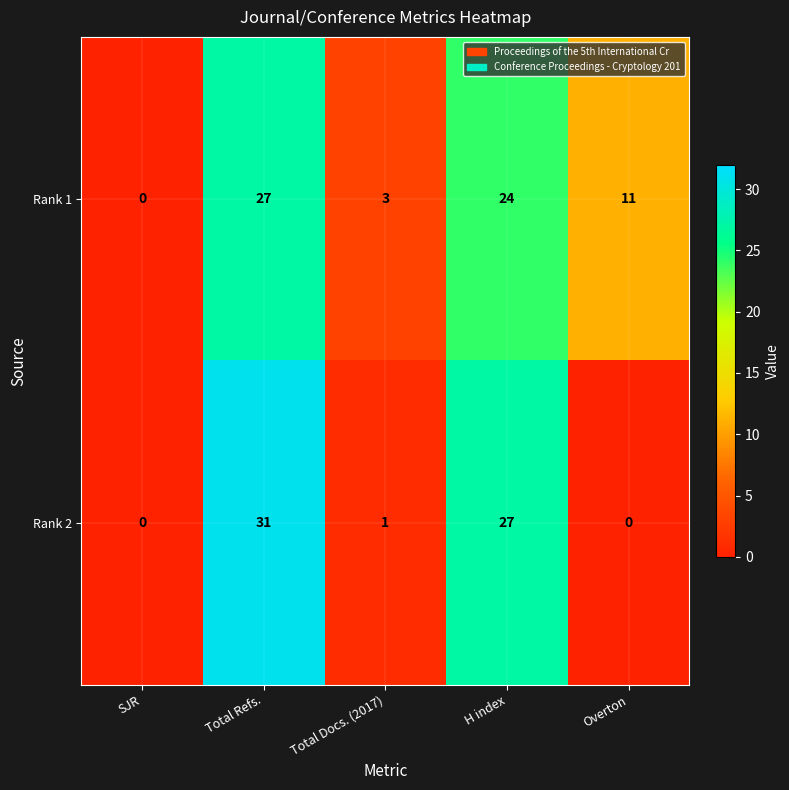

Rank the series at Total Docs. (2017) from lowest to highest value.

Rank 2, Rank 1